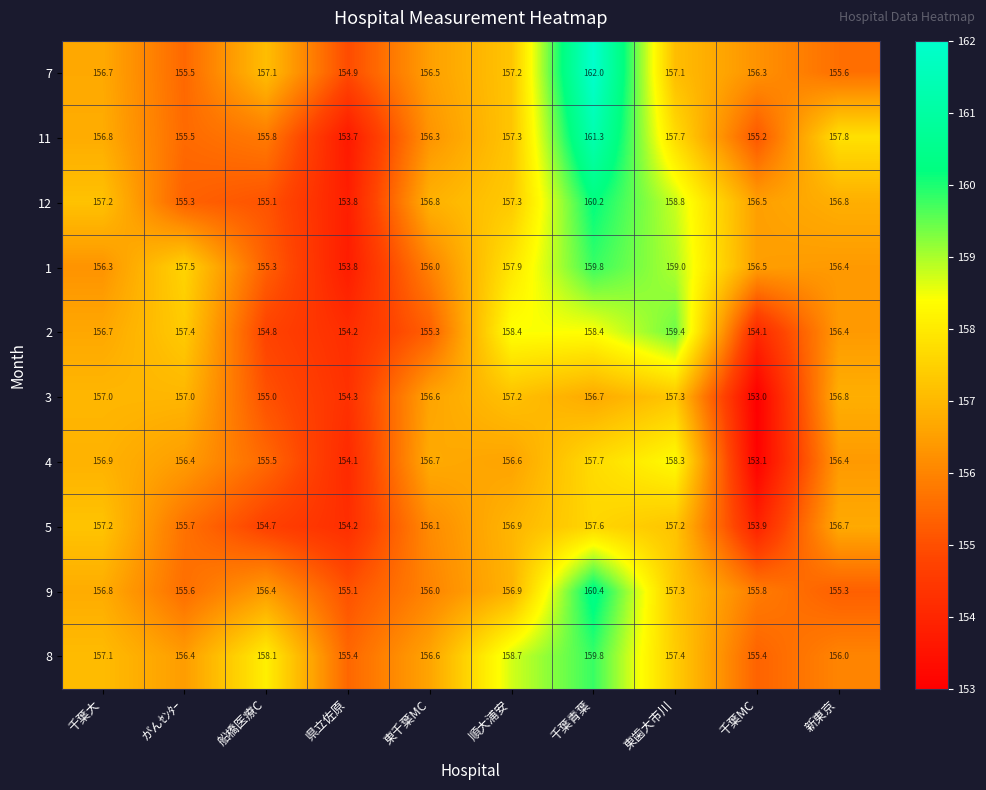

What is the difference between the highest and lowest values at 東千葉MC?

1.5